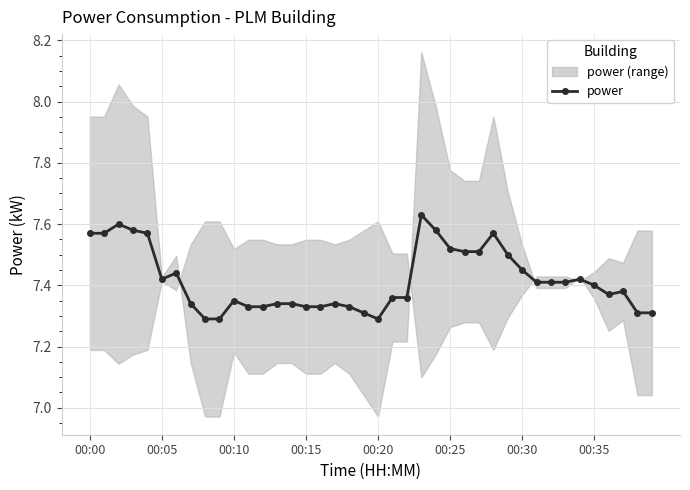

What is the ratio of the value at 26 to the value at 32?

1.0